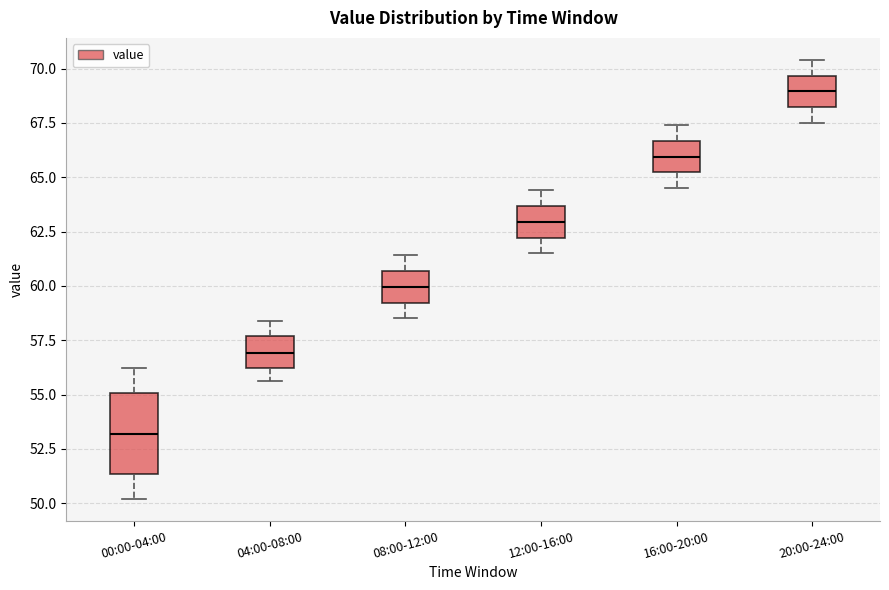

Reading left to right, read every box against the y-axis: the position of its median line, the range the box covers, and the ends of its whiskers. The values are not printed on the chart, so give them approximately, as read against the axis.

00:00-04:00: median 53.0, box 51.5 to 55.0, whiskers 50.0 to 56.0
04:00-08:00: median 57.0, box 56.0 to 57.5, whiskers 55.5 to 58.5
08:00-12:00: median 60.0, box 59.0 to 60.5, whiskers 58.5 to 61.5
12:00-16:00: median 63.0, box 62.0 to 63.5, whiskers 61.5 to 64.5
16:00-20:00: median 66.0, box 65.0 to 66.5, whiskers 64.5 to 67.5
20:00-24:00: median 69.0, box 68.0 to 69.5, whiskers 67.5 to 70.5